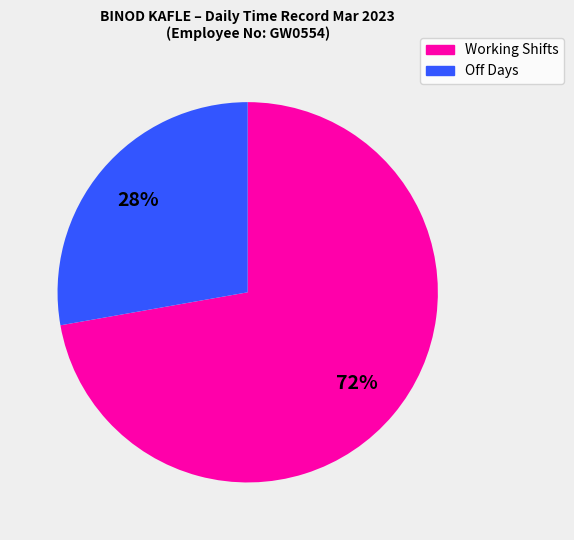

Is there a majority slice in this chart?

Yes